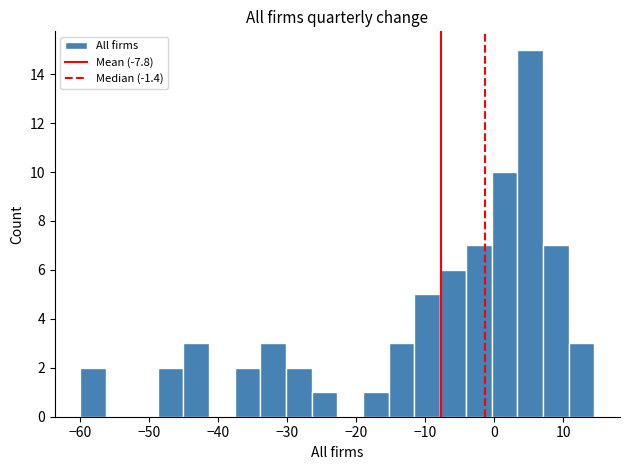

Read against the x-axis, roughly where is the centre of the tallest bar?

5